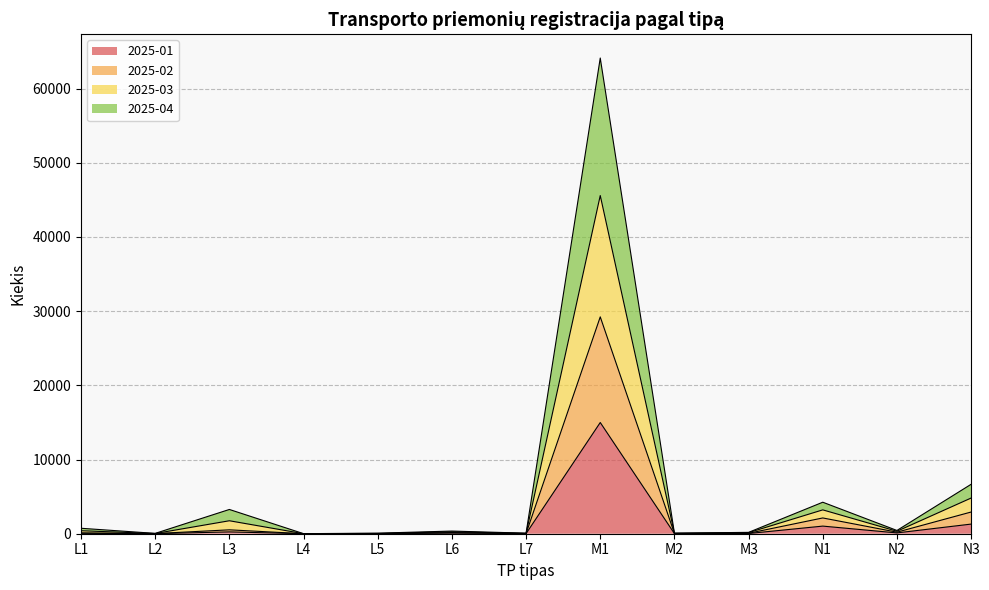

What is the label of the 11th point from the right?

L3